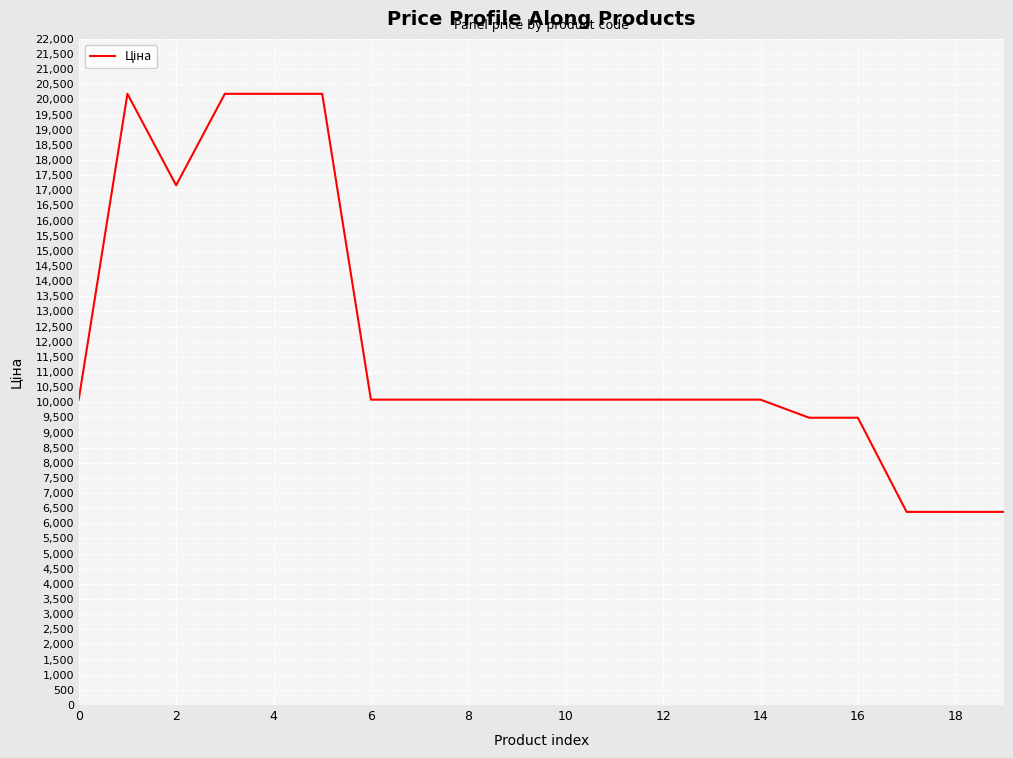

What is the difference between the maximum and minimum values?

13807.1